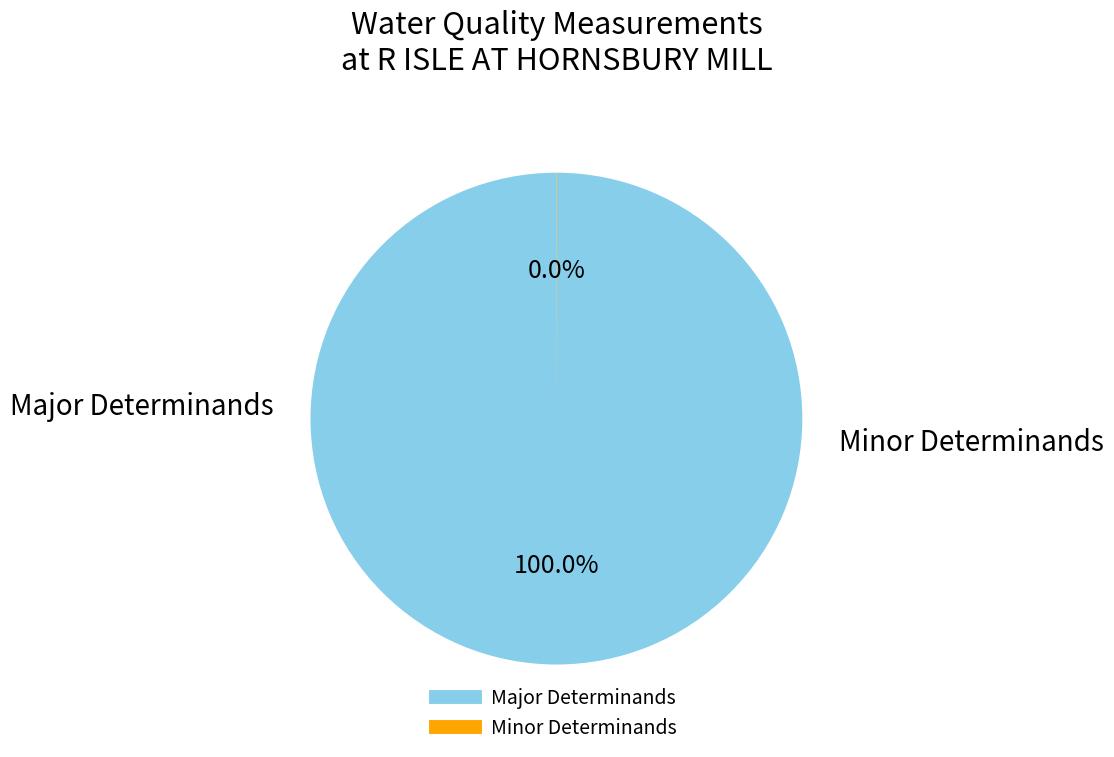

To the nearest percent, what is the difference between the largest and smallest slice percentages?

100%